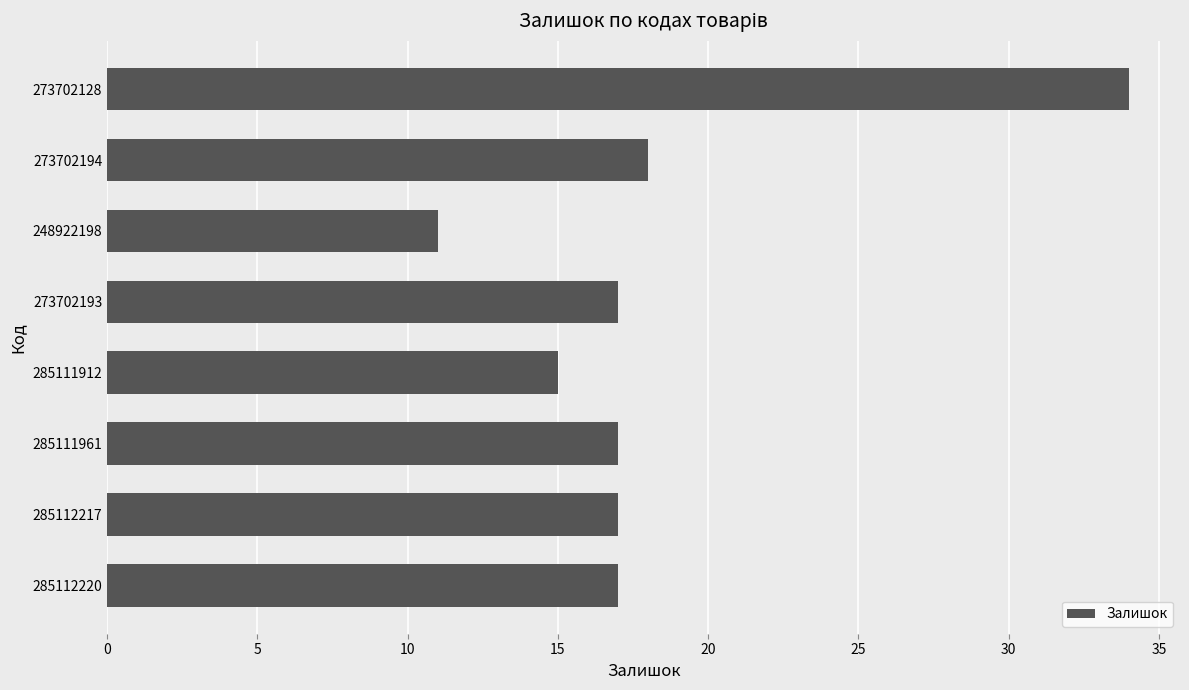

What is the difference between the maximum and minimum values?

23